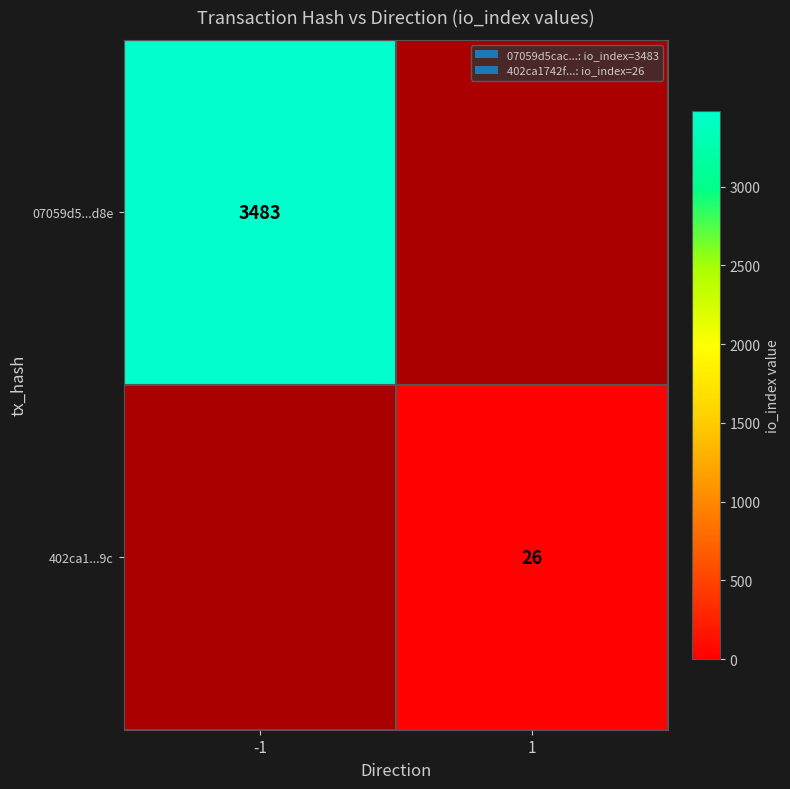

Which label corresponds to the largest value in the chart?

-1